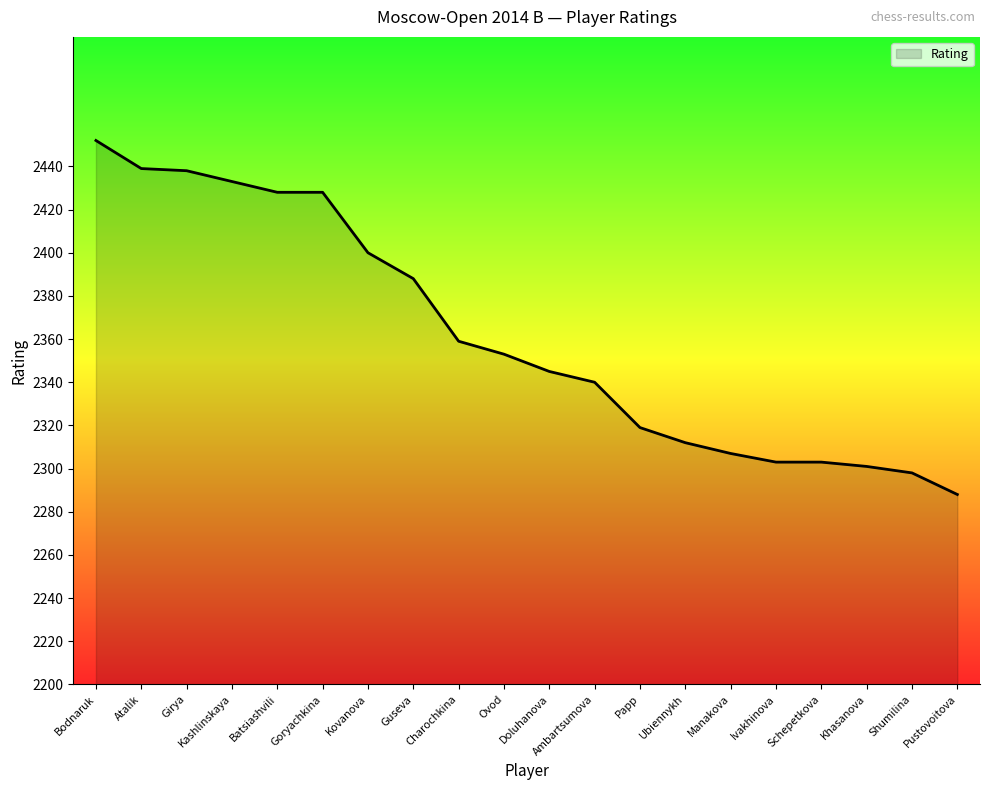

True or false: the data shows 4124 at Ambartsumova.

False